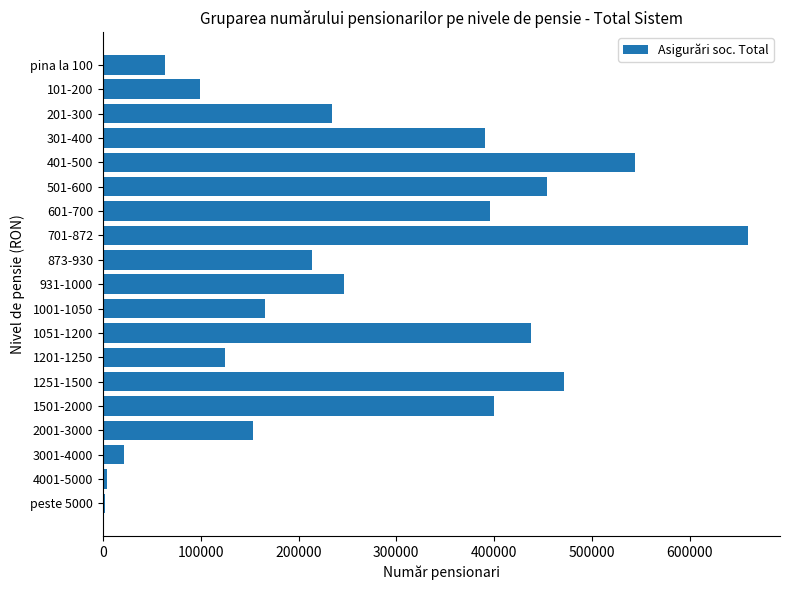

How many data points does each series have?

19